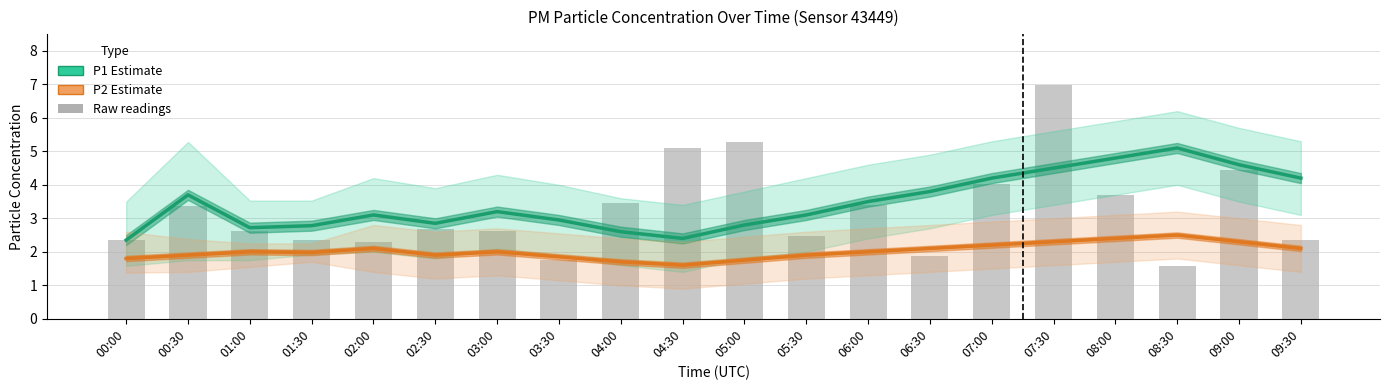

True or false: P1 (PM10) has a value of 3.8 at 04:00.

False